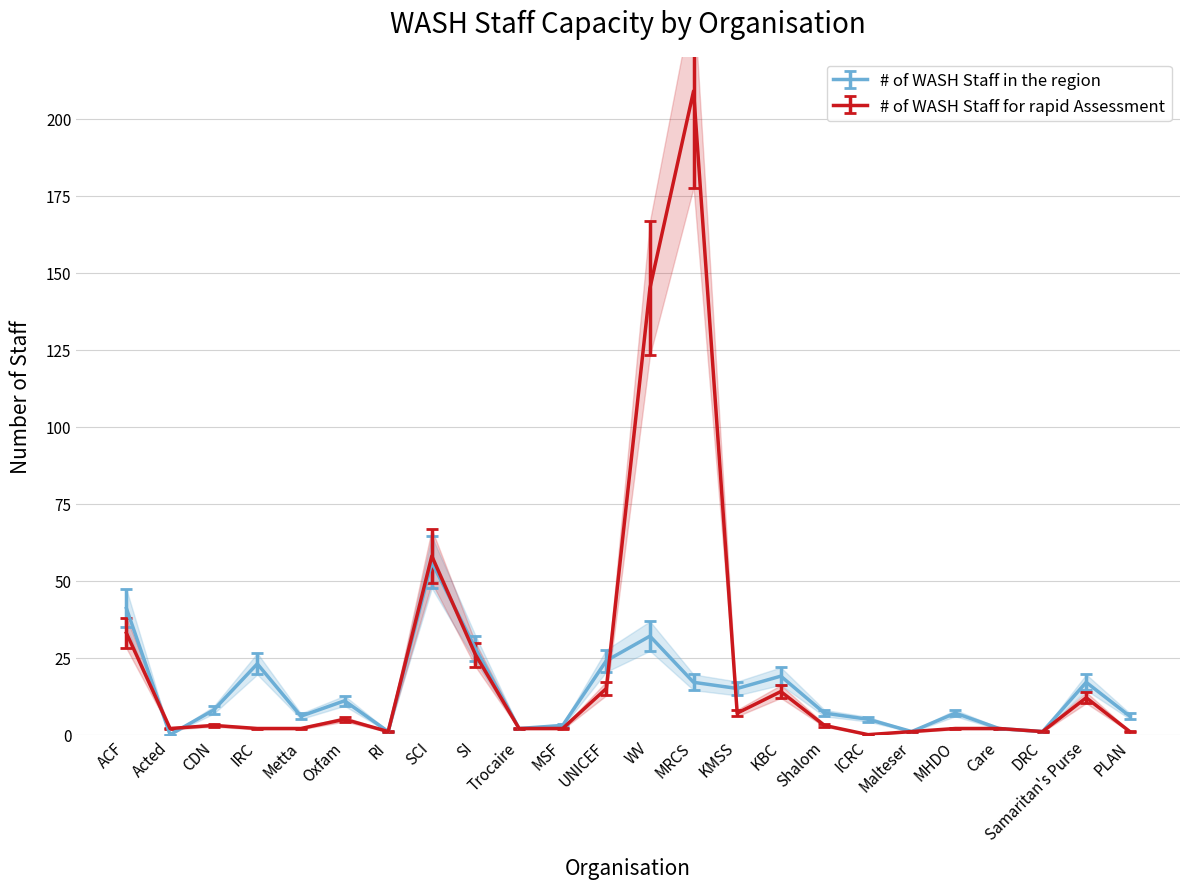

What is the difference between the maximum and minimum values in the # of WASH Staff in the region series?

56